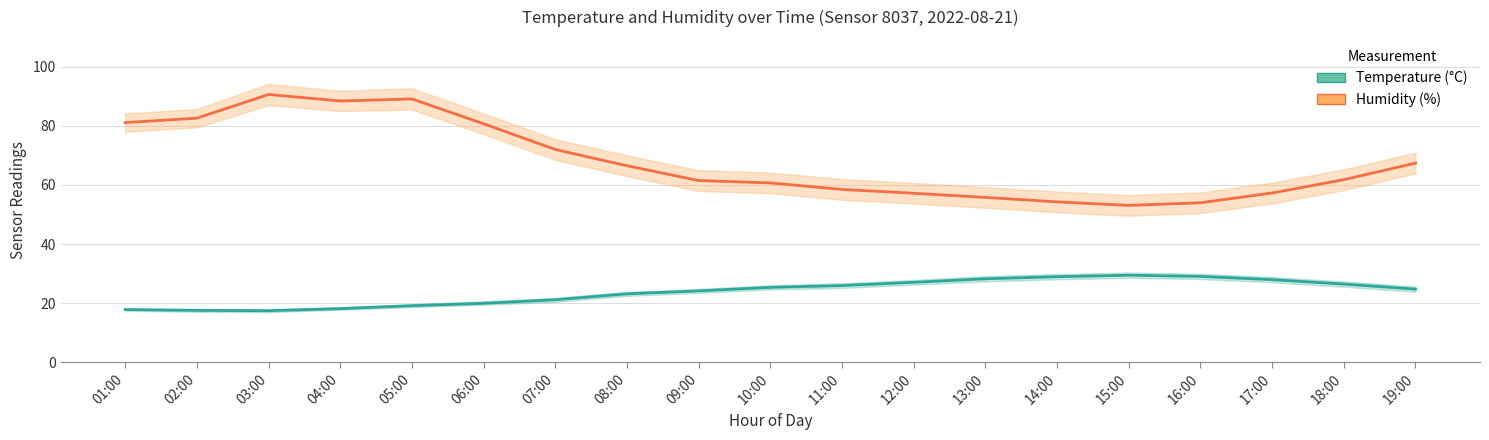

Rank the categories by Humidity (%) value from highest to lowest.

03:00, 05:00, 04:00, 02:00, 01:00, 06:00, 07:00, 19:00, 08:00, 18:00, 09:00, 10:00, 11:00, 17:00, 12:00, 13:00, 14:00, 16:00, 15:00